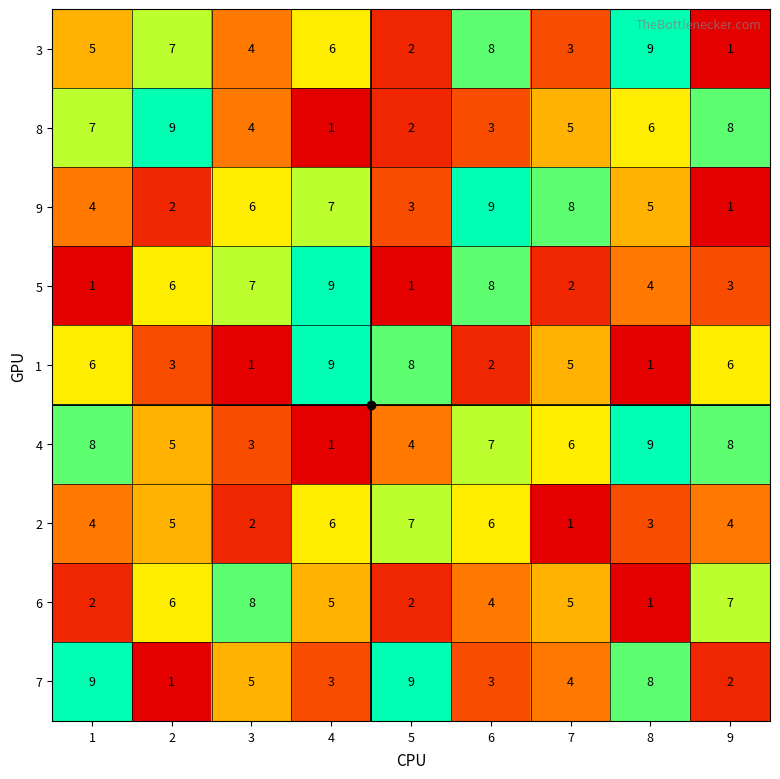

What is the difference between the maximum and minimum values in the 9 series?

8